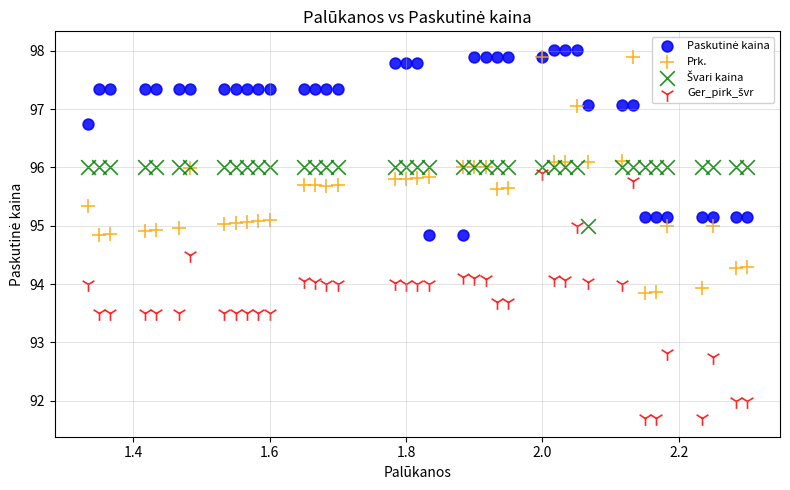

What is the X range (max minus min) for the scatter plot?

1.0